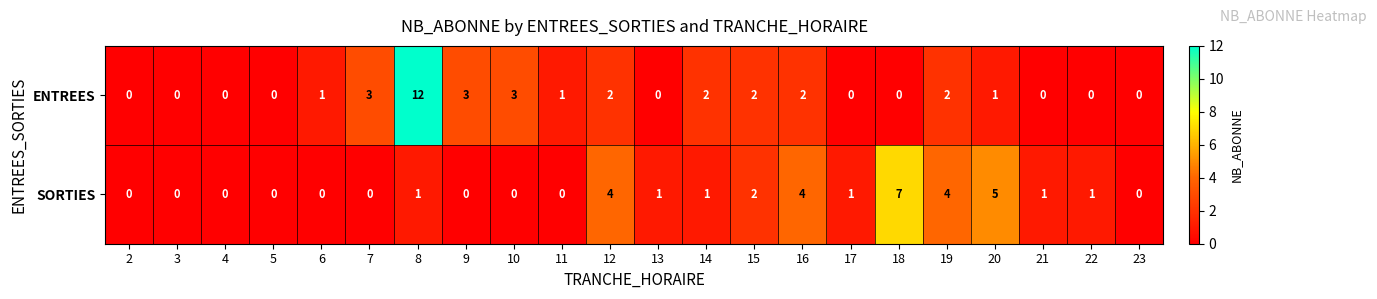

True or false: SORTIES has a value of 1 at 14.

True